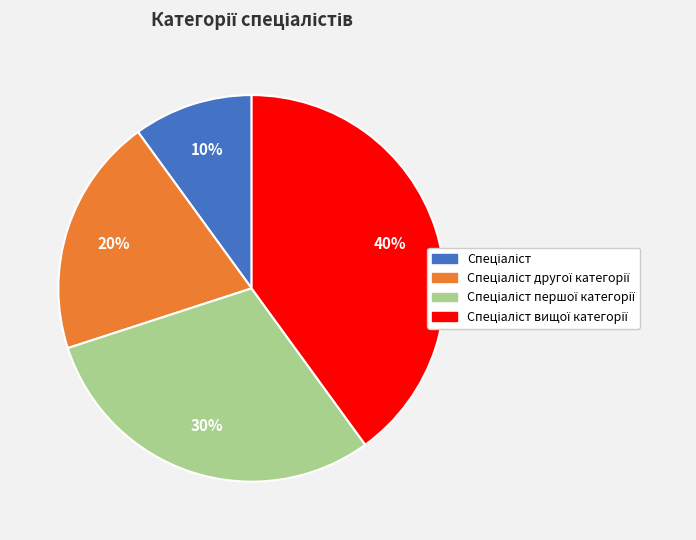

Is there any slice that represents more than half of the pie?

No